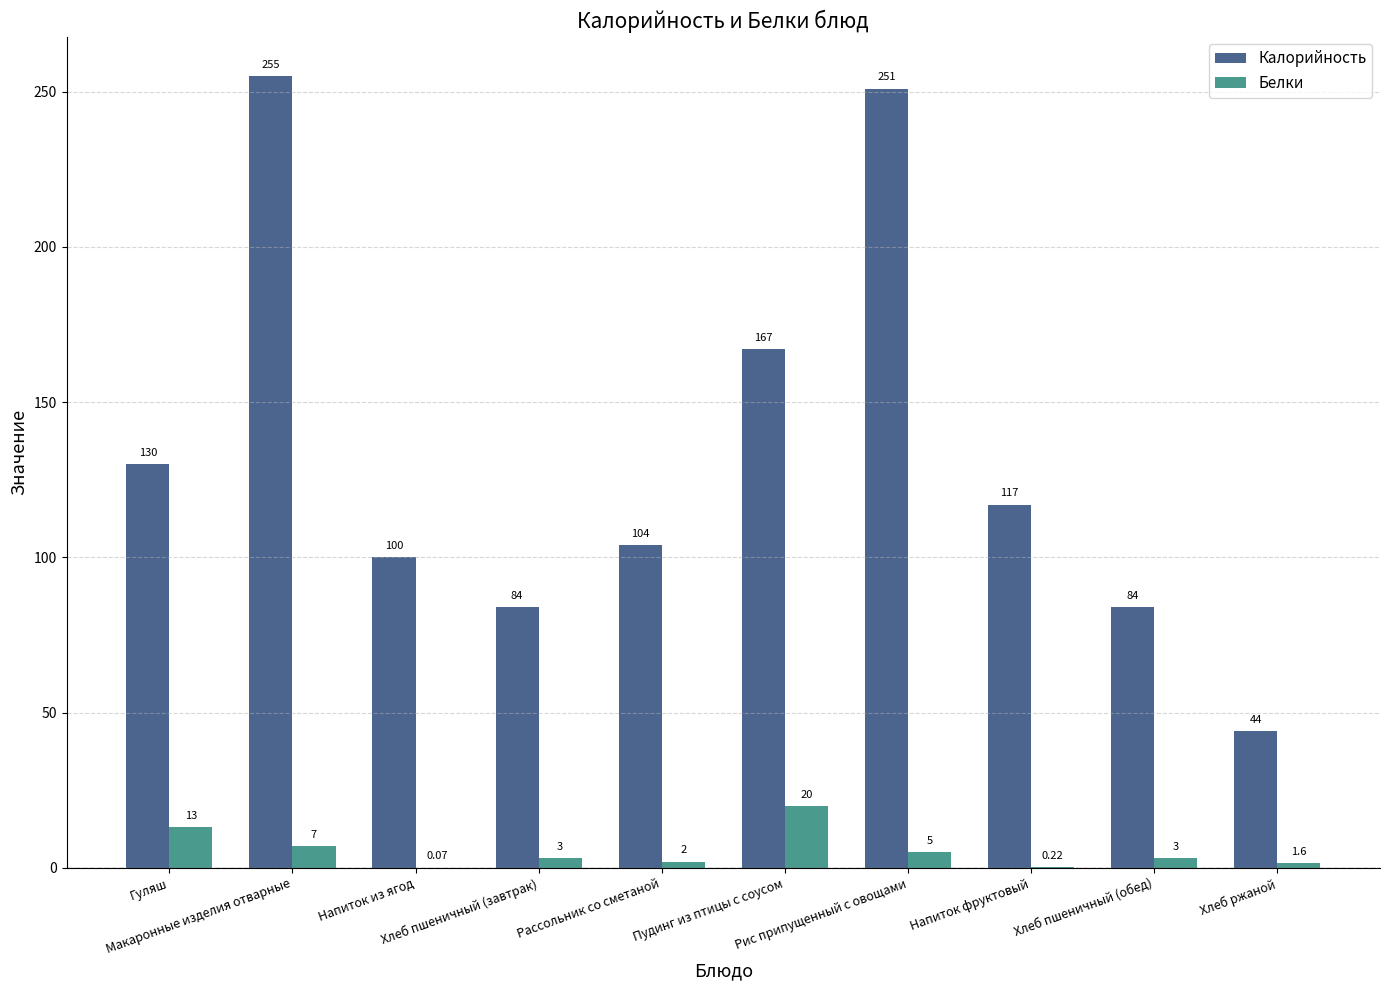

Does the chart contain stacked bars?

No